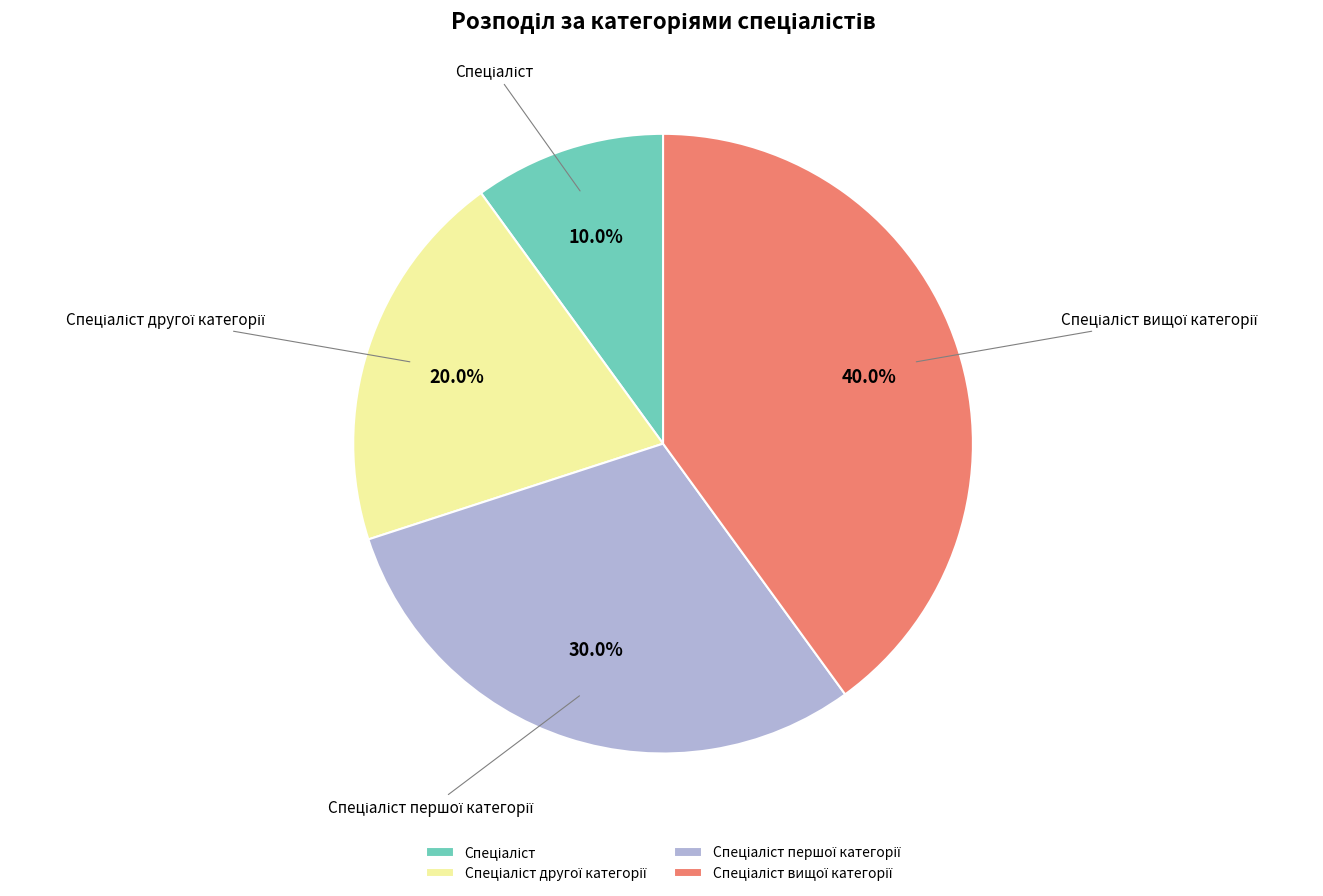

To the nearest percent, what is the difference between the largest and smallest slice percentages?

30%